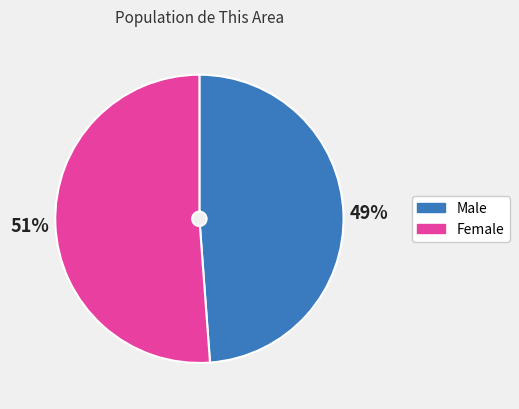

Approximately how many times larger is the value at Male compared to Female?

1.0